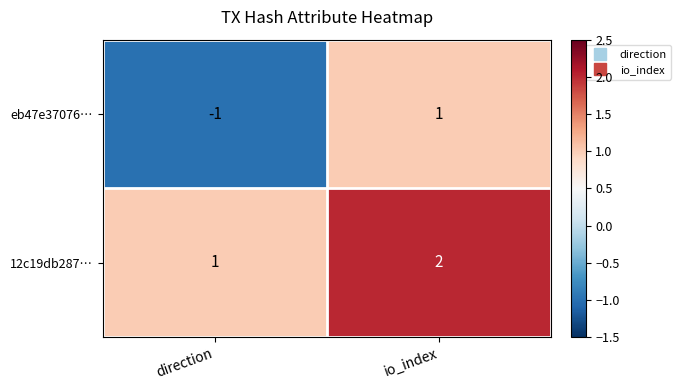

At which category is the sum across all series the highest?

io_index